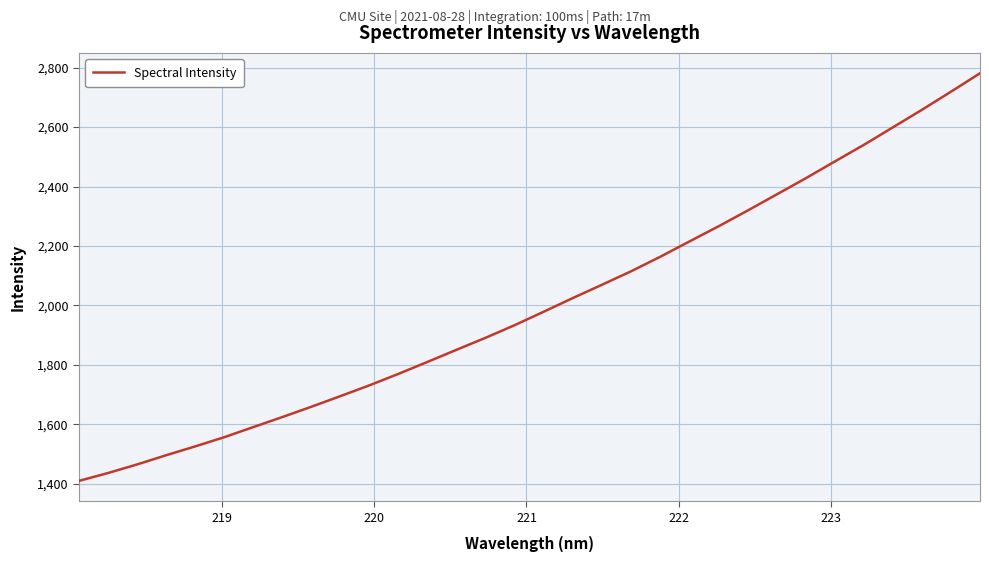

What is the maximum value shown in the chart?

2781.1